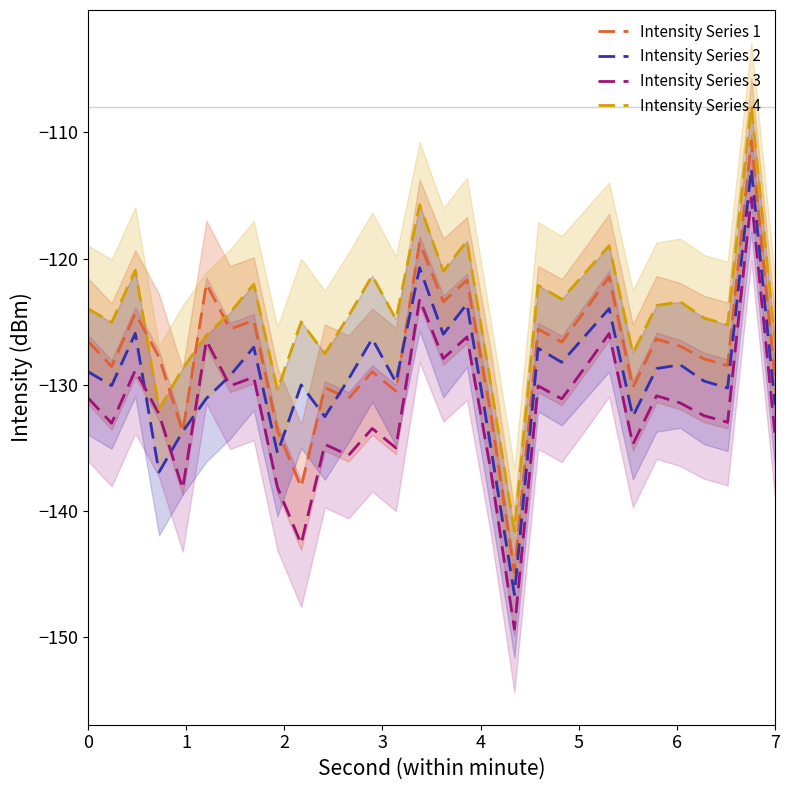

How many lines are shown in the chart?

4